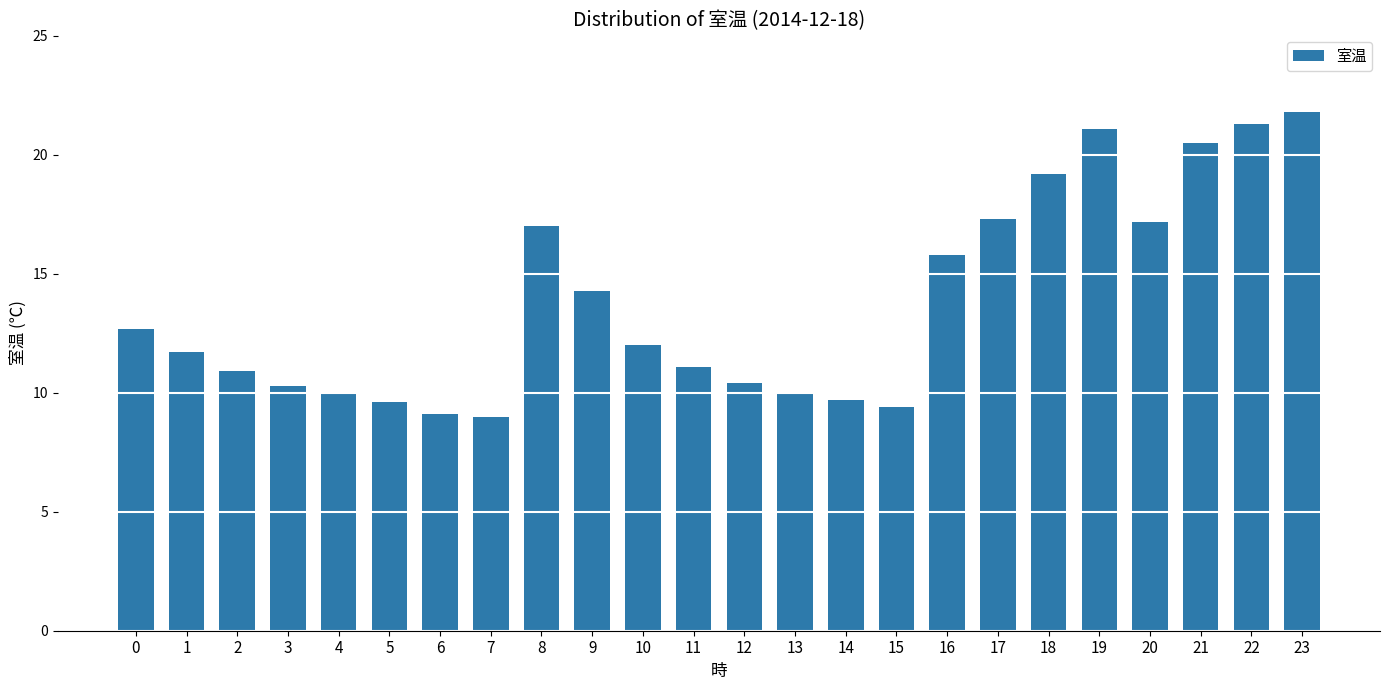

What is the ratio of the value at 19 to the value at 22?

1.0